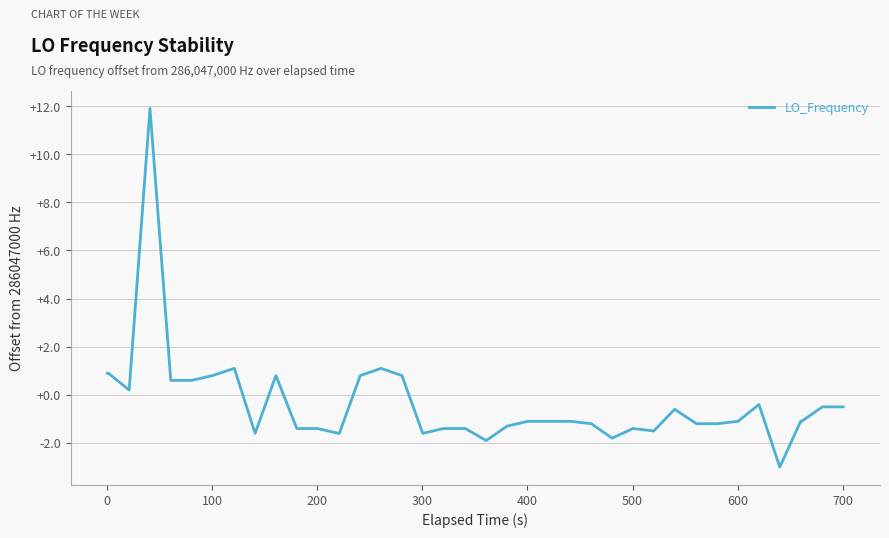

What is the difference between the maximum and minimum values?

14.9